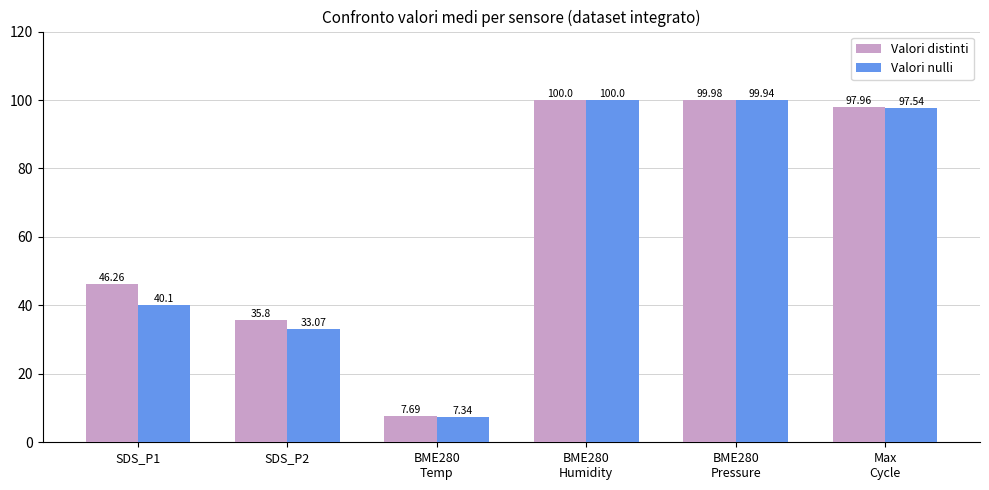

What is the difference between the Valori distinti values at BME280
Temp and BME280
Pressure?

92.3